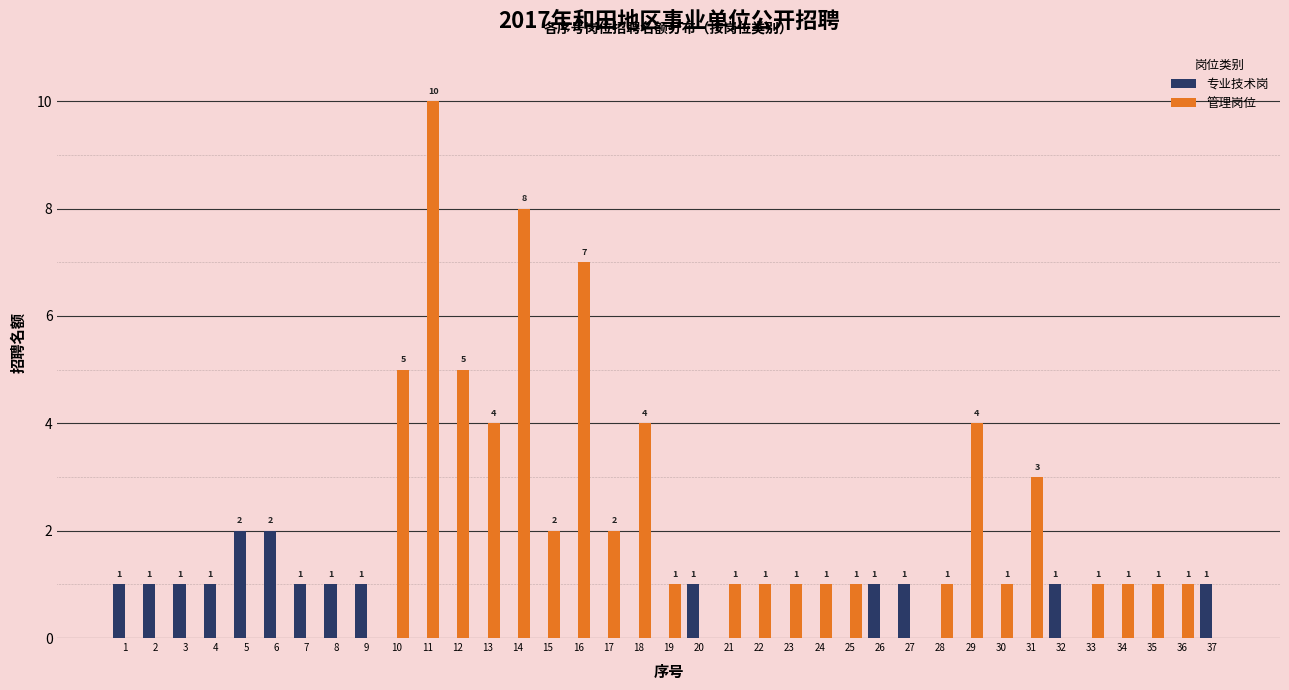

What is the difference between the 管理岗位 values at 24 and 1?

1